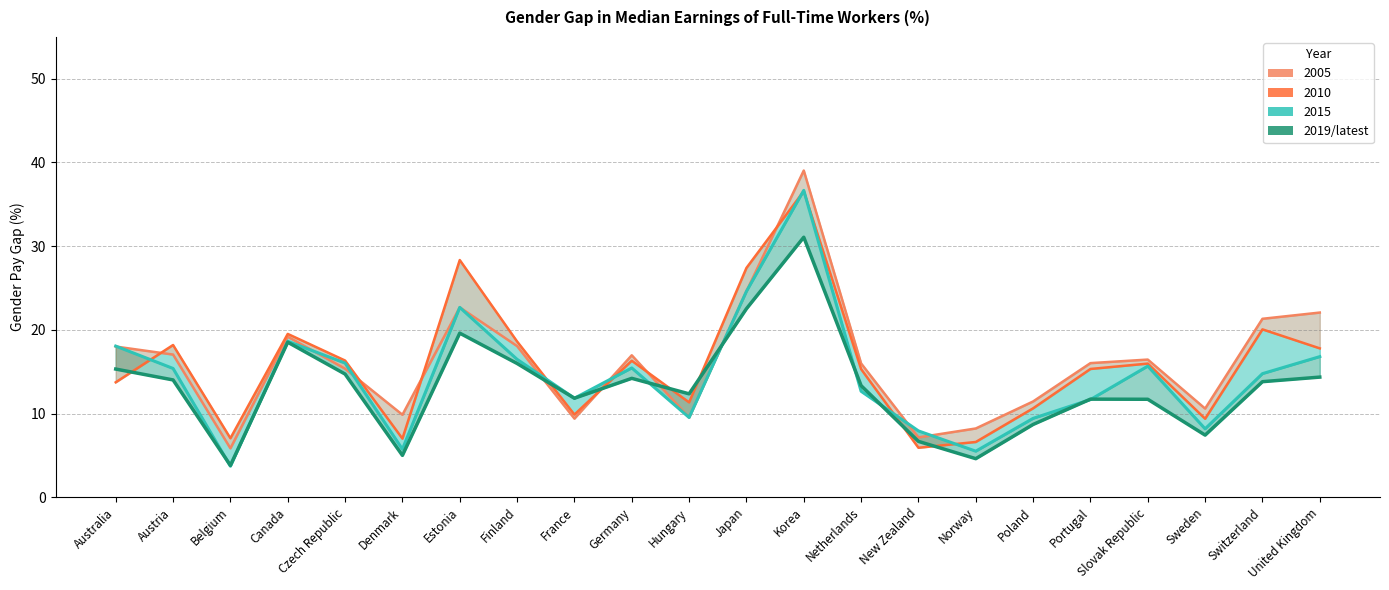

At which category does the chart reach its minimum across all series?

Belgium